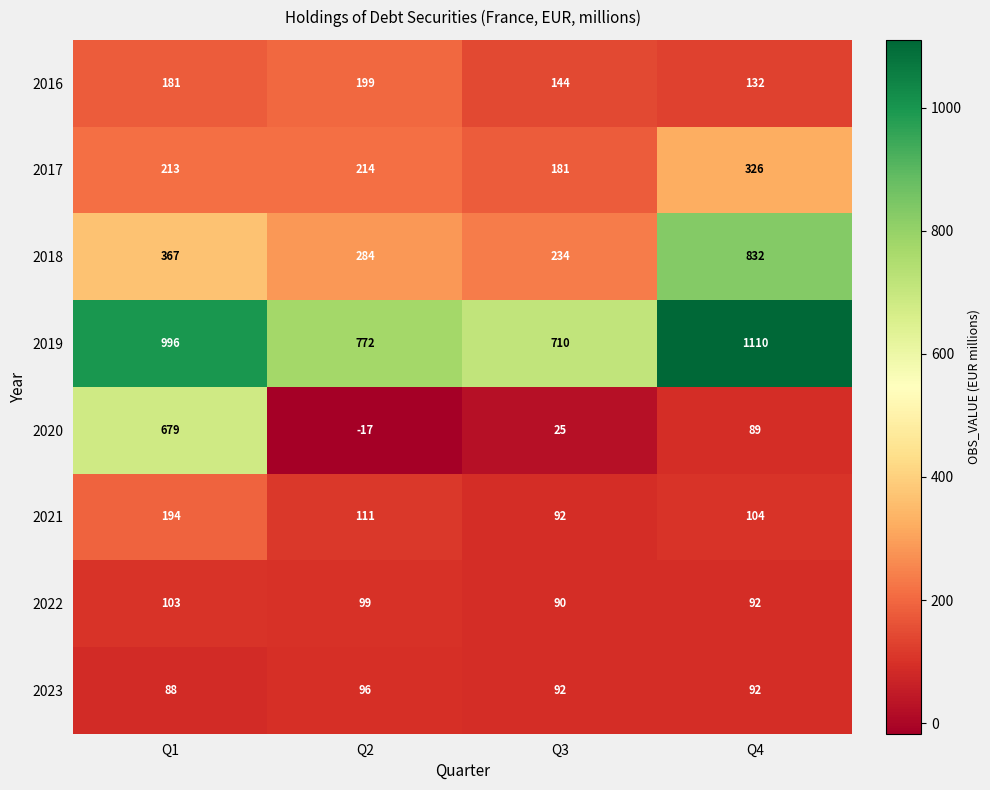

At how many categories does at least one series exceed 663?

4